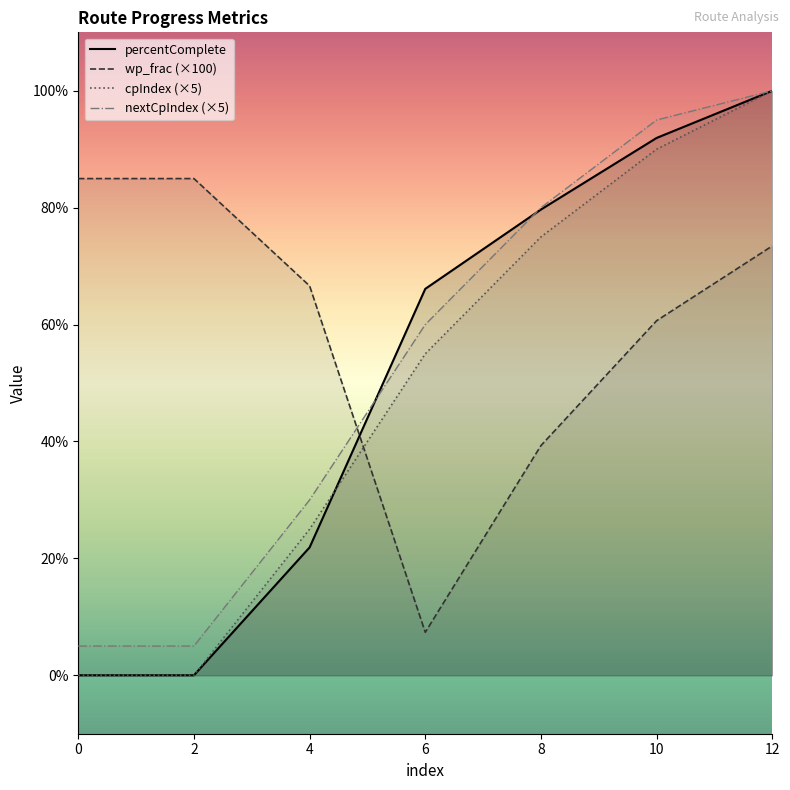

True or false: percentComplete and wp_frac intersect in this chart.

True